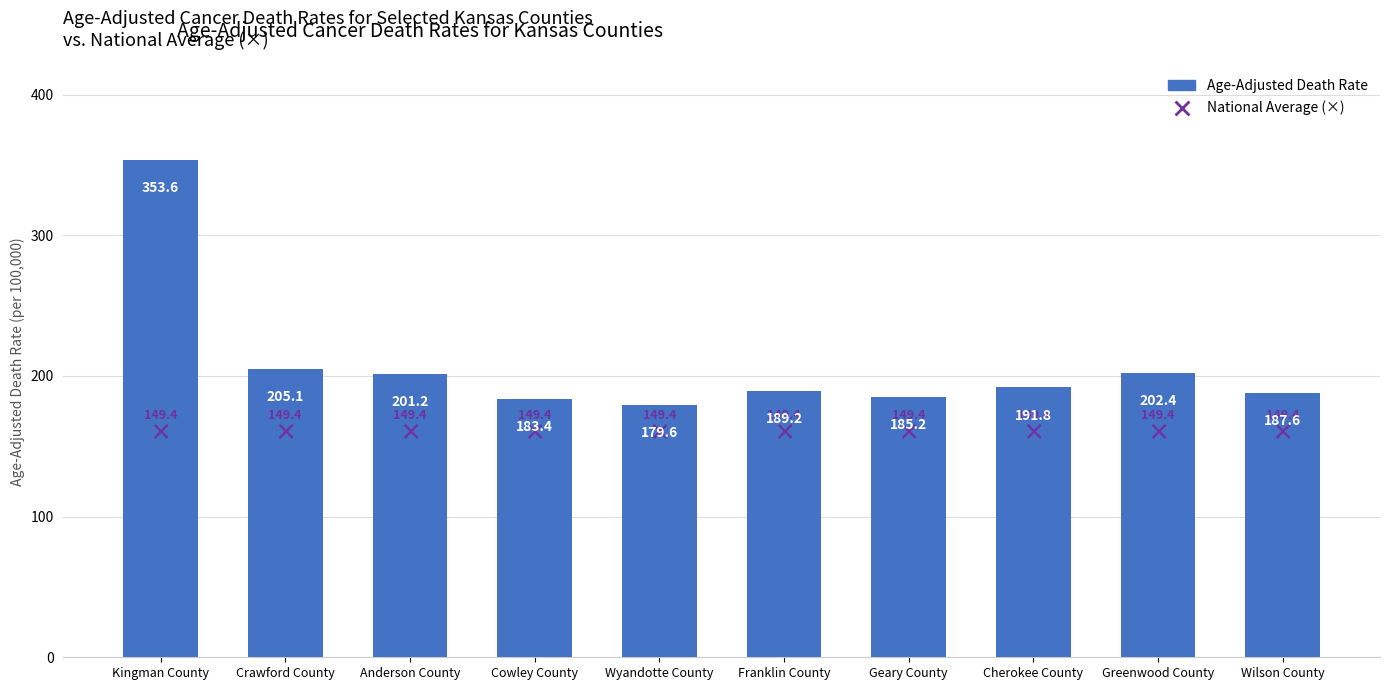

What is the change in value from Cowley County to Cherokee County?

+8.4